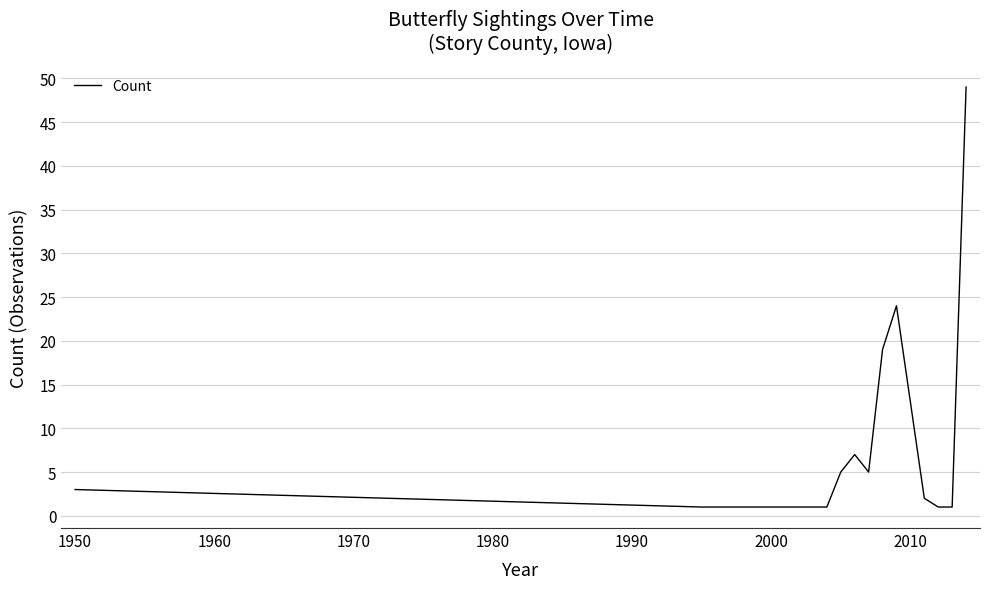

What is the maximum value shown in the chart?

49